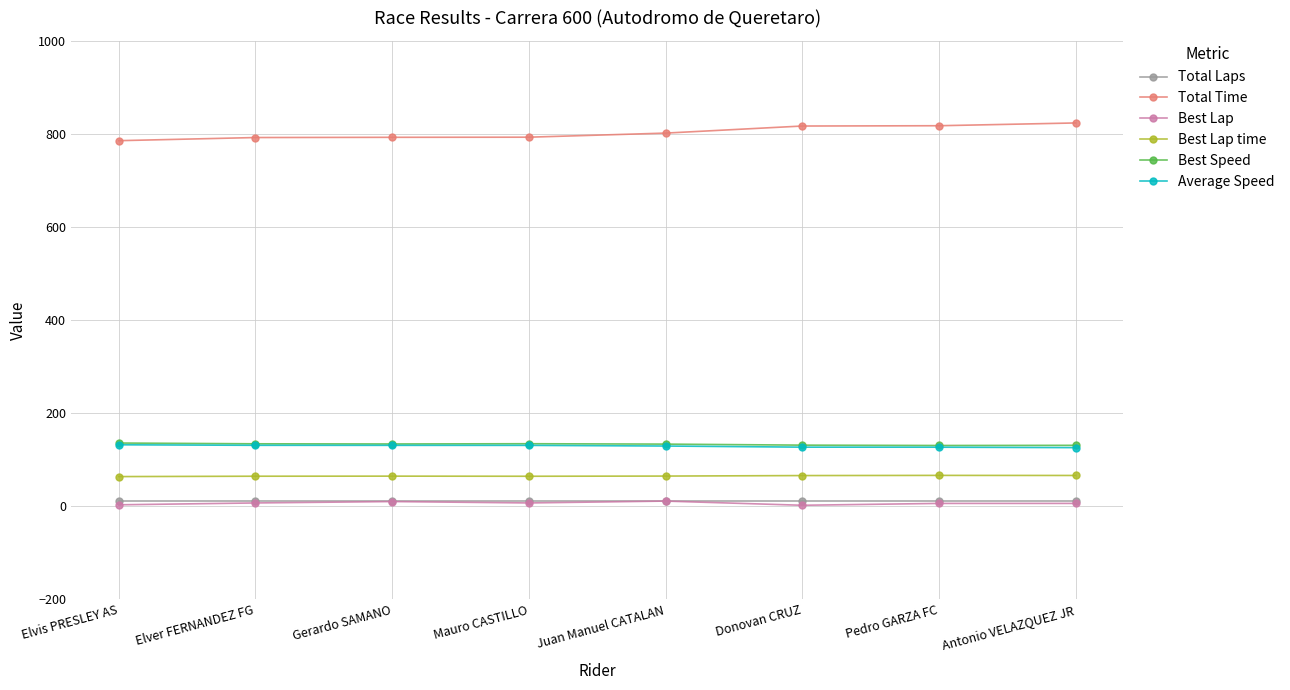

What is the difference between the Best Lap values at Pedro GARZA FC and Juan Manuel CATALAN?

5.0